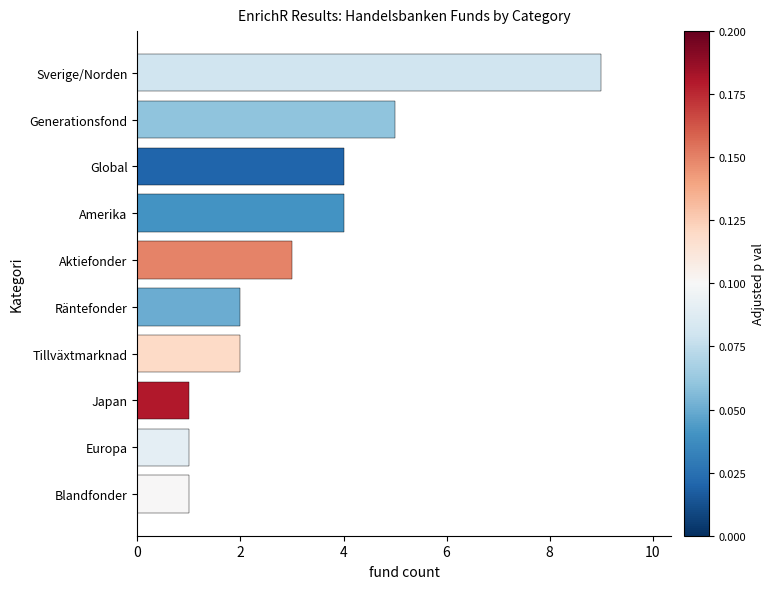

Where is the data nearest to the value 5?

Generationsfond